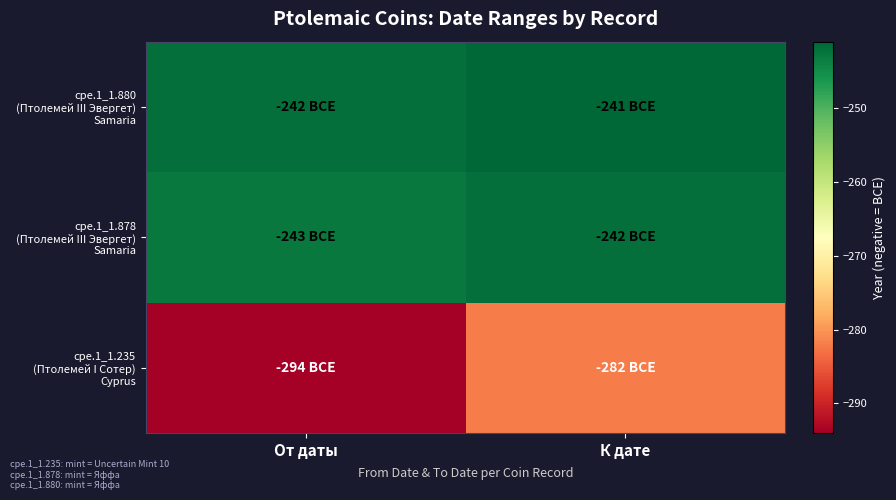

What is the spread (max minus min) of values at К дате?

41